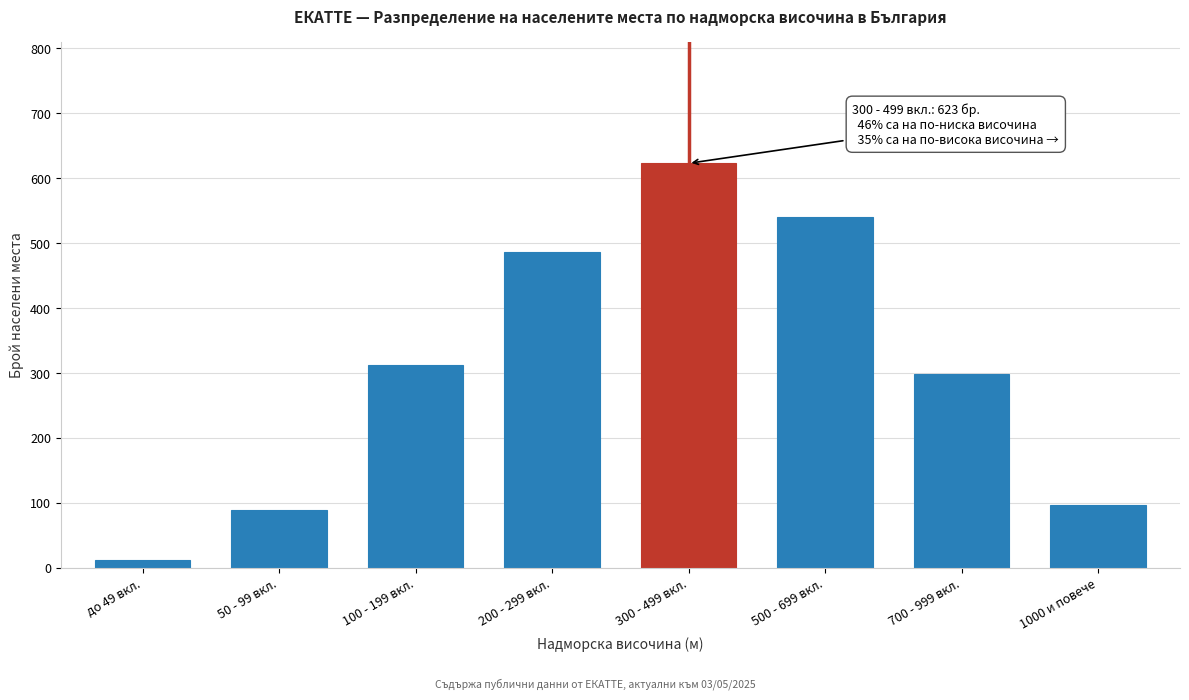

Reading right to left, transcribe all the data shown in this chart.

1000 и повече=97	700 - 999 вкл.=298	500 - 699 вкл.=541	300 - 499 вкл.=623	200 - 299 вкл.=487	100 - 199 вкл.=312	50 - 99 вкл.=89	до 49 вкл.=12